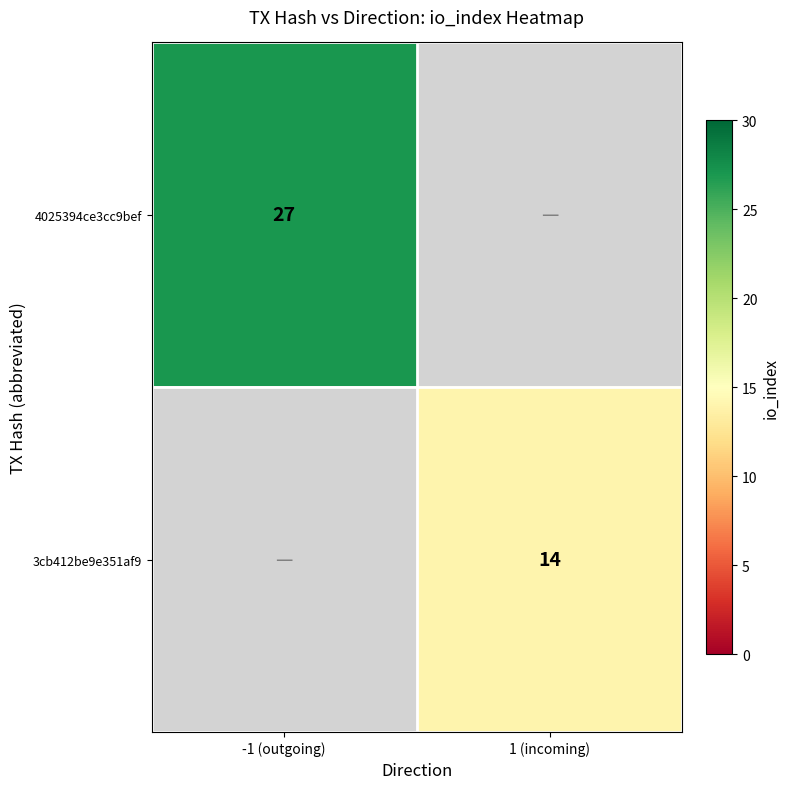

The 4025394ce3cc9bef series shows 40 at -1 (outgoing). True or false?

False